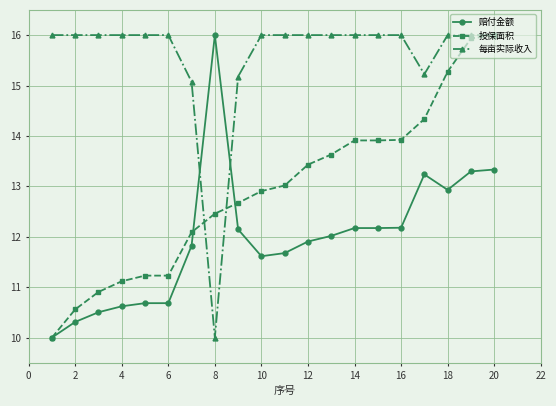

How many values in the 投保面积 series are below 13?

10